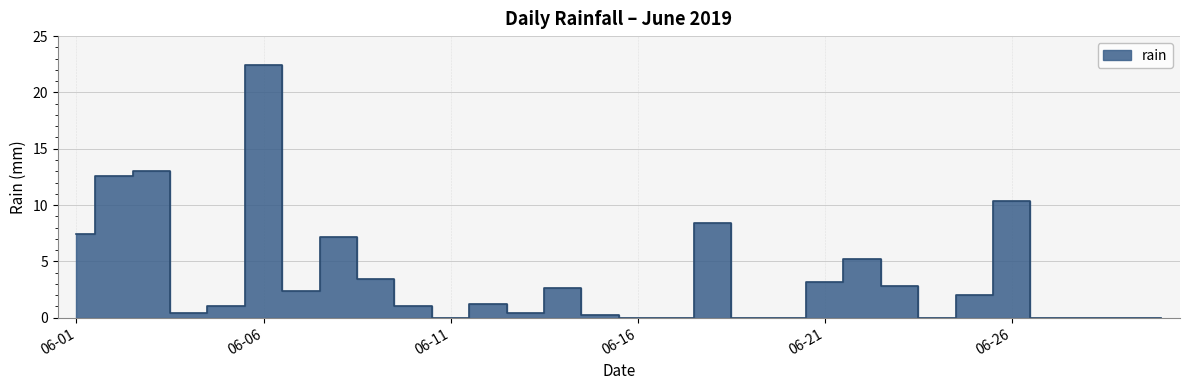

Which category has the lowest value across all series?

06-11